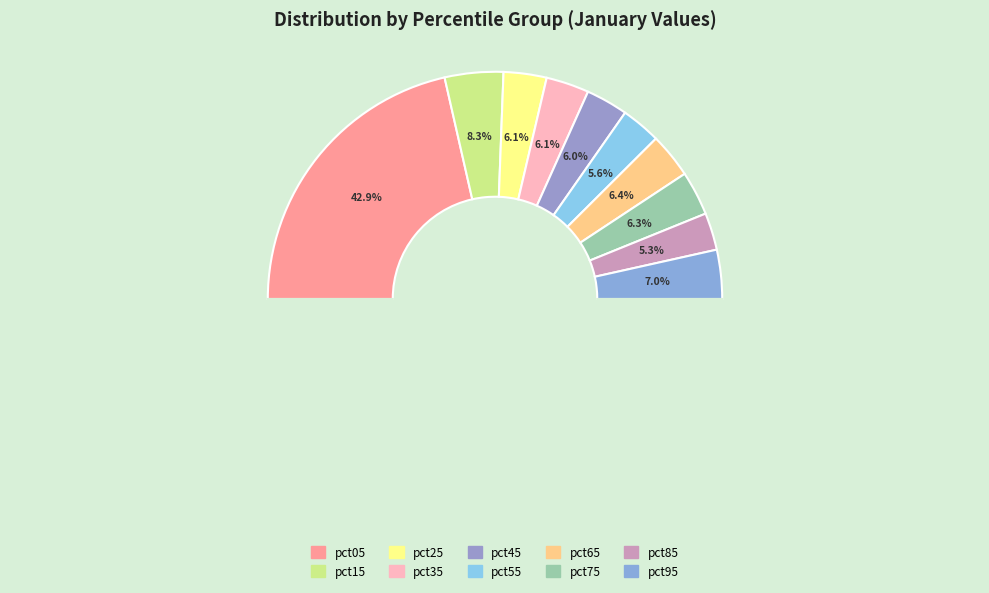

Is there any slice that represents more than half of the pie?

No